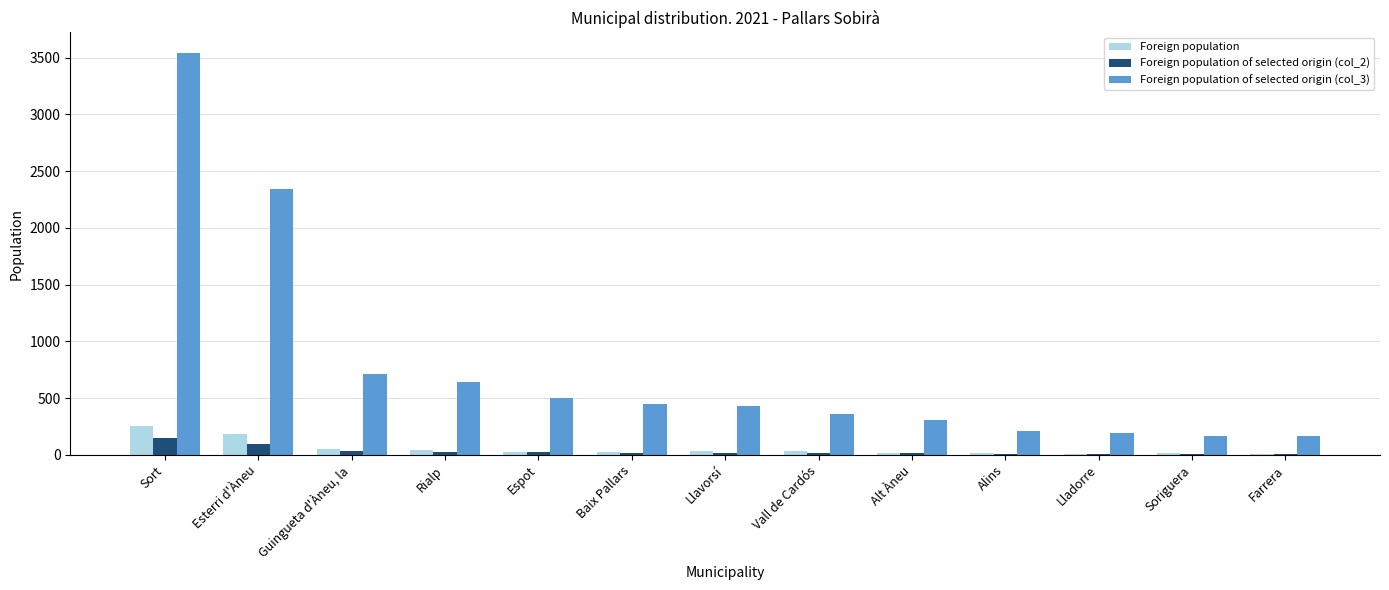

The Foreign population of selected origin (col_2) series shows 18 at Llavorsí. True or false?

True